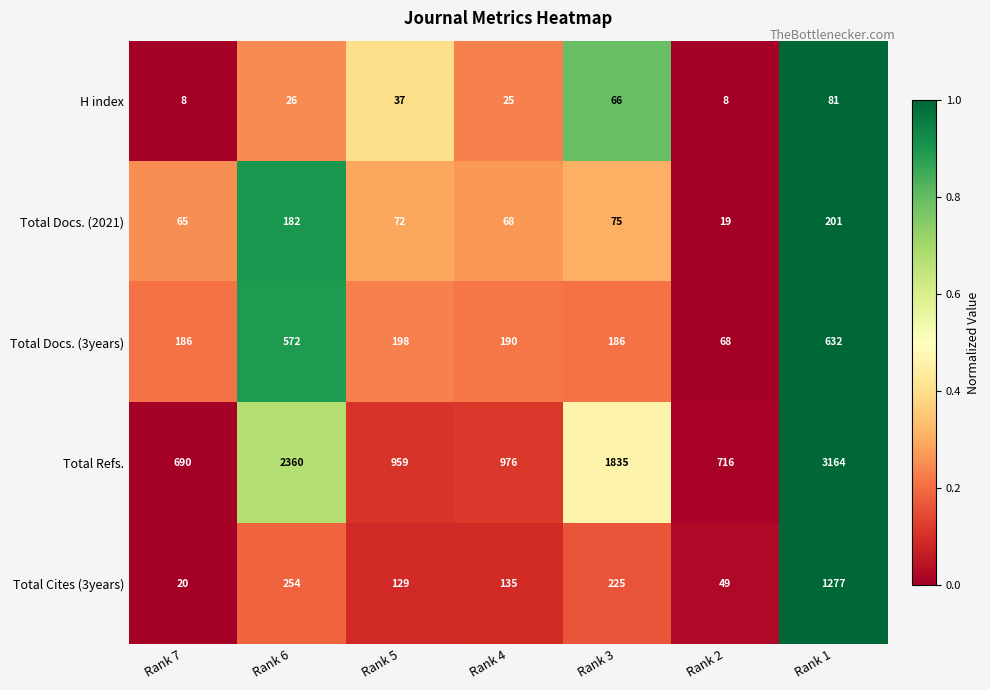

Where is Total Cites (3years) nearest to the value 648?

Rank 6